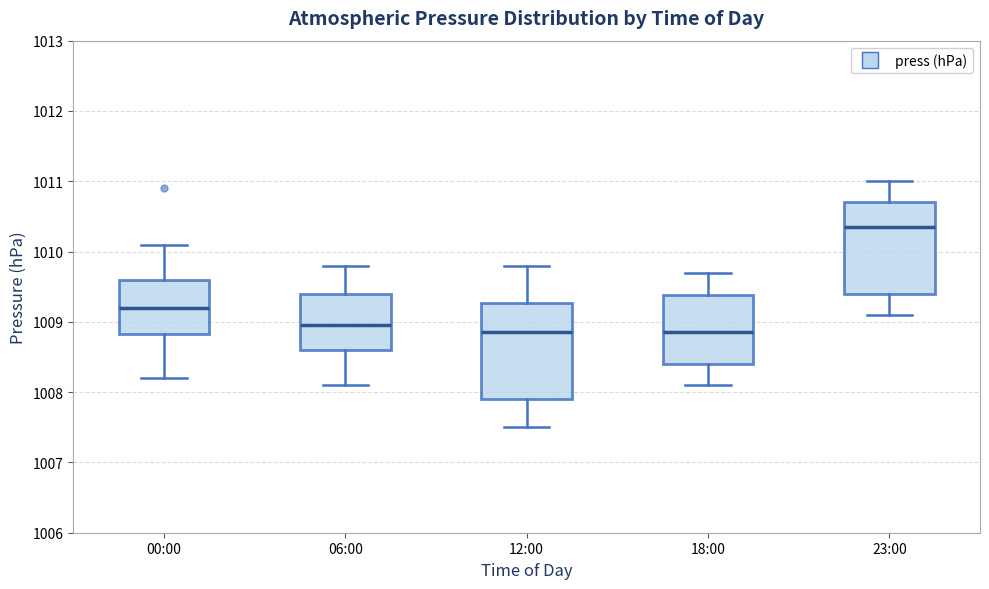

Reading left to right, read every box against the y-axis: the position of its median line, the range the box covers, and the ends of its whiskers. The values are not printed on the chart, so give them approximately, as read against the axis.

00:00: median 1009.2, box 1008.8 to 1009.6, whiskers 1008.2 to 1010.1
06:00: median 1009.0, box 1008.6 to 1009.4, whiskers 1008.1 to 1009.8
12:00: median 1008.9, box 1007.9 to 1009.3, whiskers 1007.5 to 1009.8
18:00: median 1008.9, box 1008.4 to 1009.4, whiskers 1008.1 to 1009.7
23:00: median 1010.4, box 1009.4 to 1010.7, whiskers 1009.1 to 1011.0